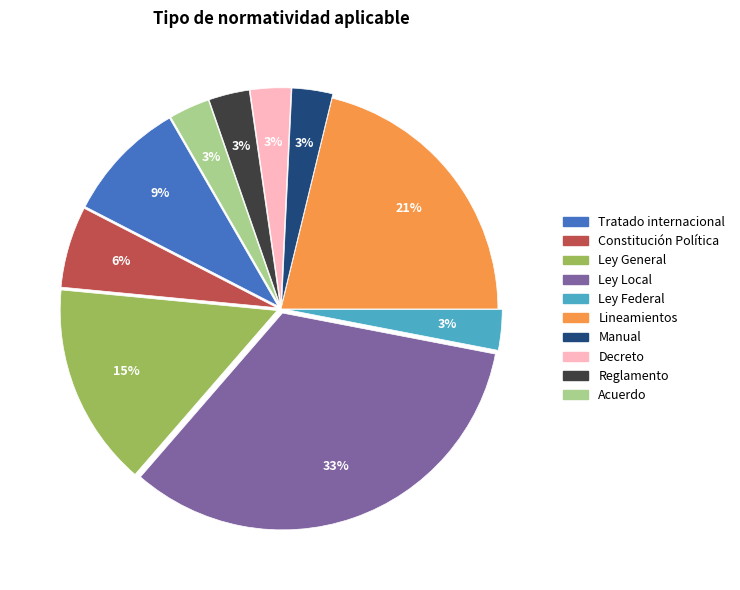

To the nearest percent, what is the combined percentage of Ley General and Acuerdo?

18%